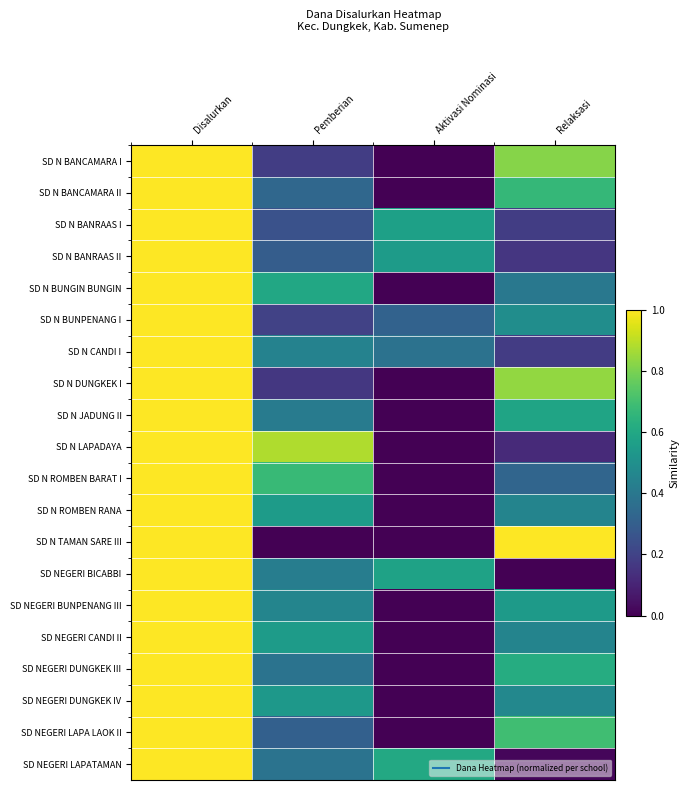

What is the maximum value shown in the chart?

1.0